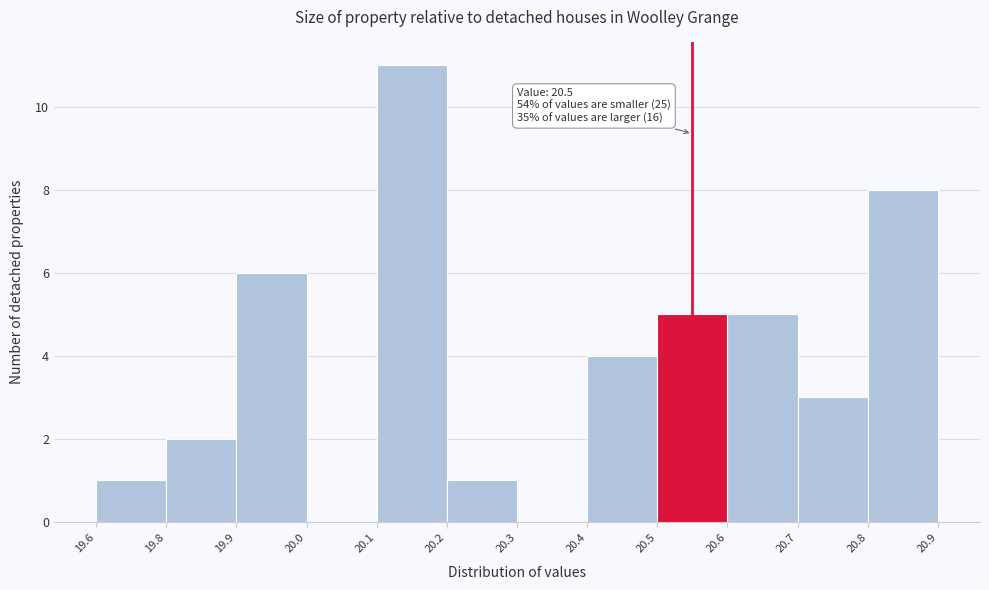

Reading left to right, what are all the values shown in this chart?

19.6=1	19.8=2	19.9=6	20.0=0	20.1=11	20.2=1	20.3=0	20.4=4	20.5=5	20.6=5	20.7=3	20.8=8